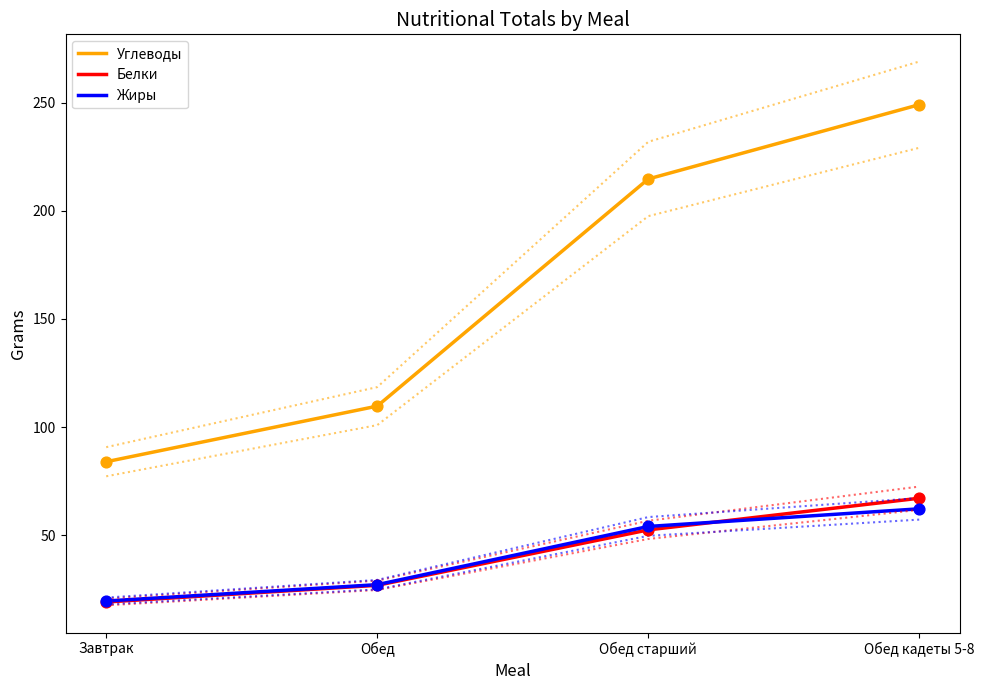

Is the value of Белки at Обед старший greater than the value of Жиры at Обед кадеты 5-8?

No